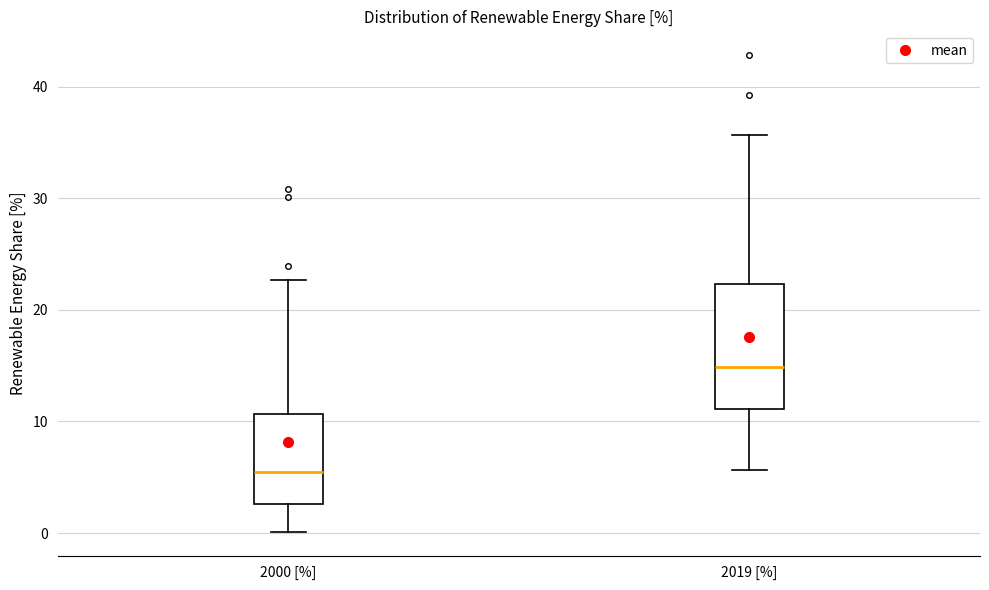

Comparing the boxes themselves (not the whiskers), which one is the tallest?

2019 [%]